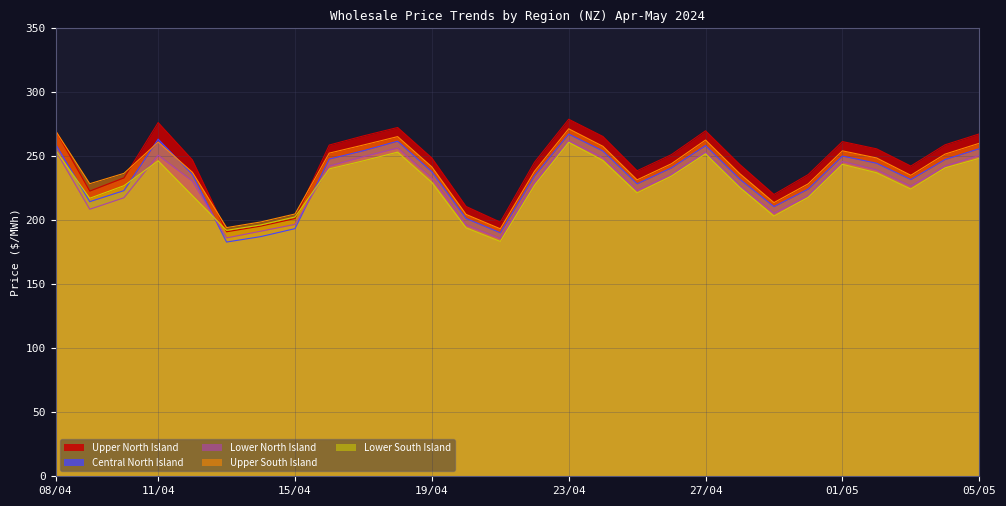

Which series ends up on top after the final intersection of Lower North Island and Central North Island?

Central North Island